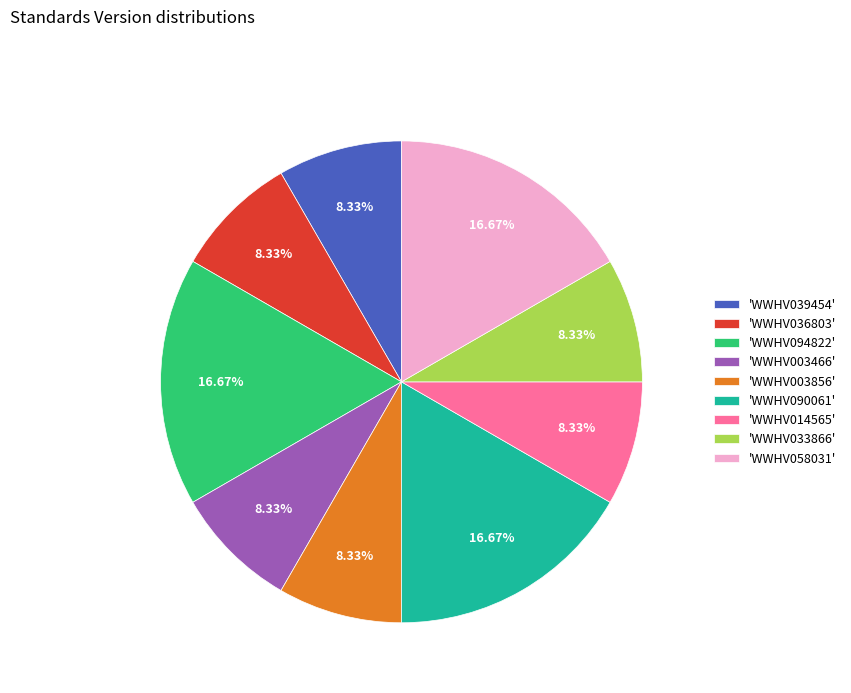

Does any single category account for the majority?

No